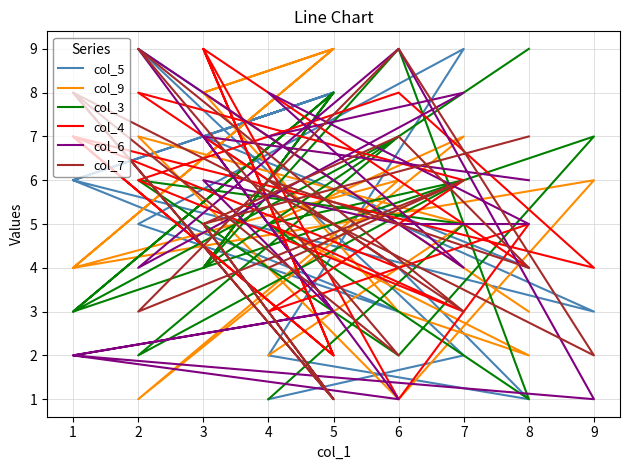

In col_3, how many points are higher than both neighbors (excluding endpoints)?

7